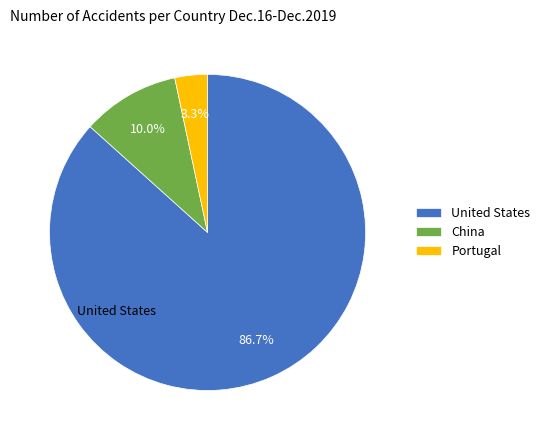

What is the largest slice in the pie chart?

United States